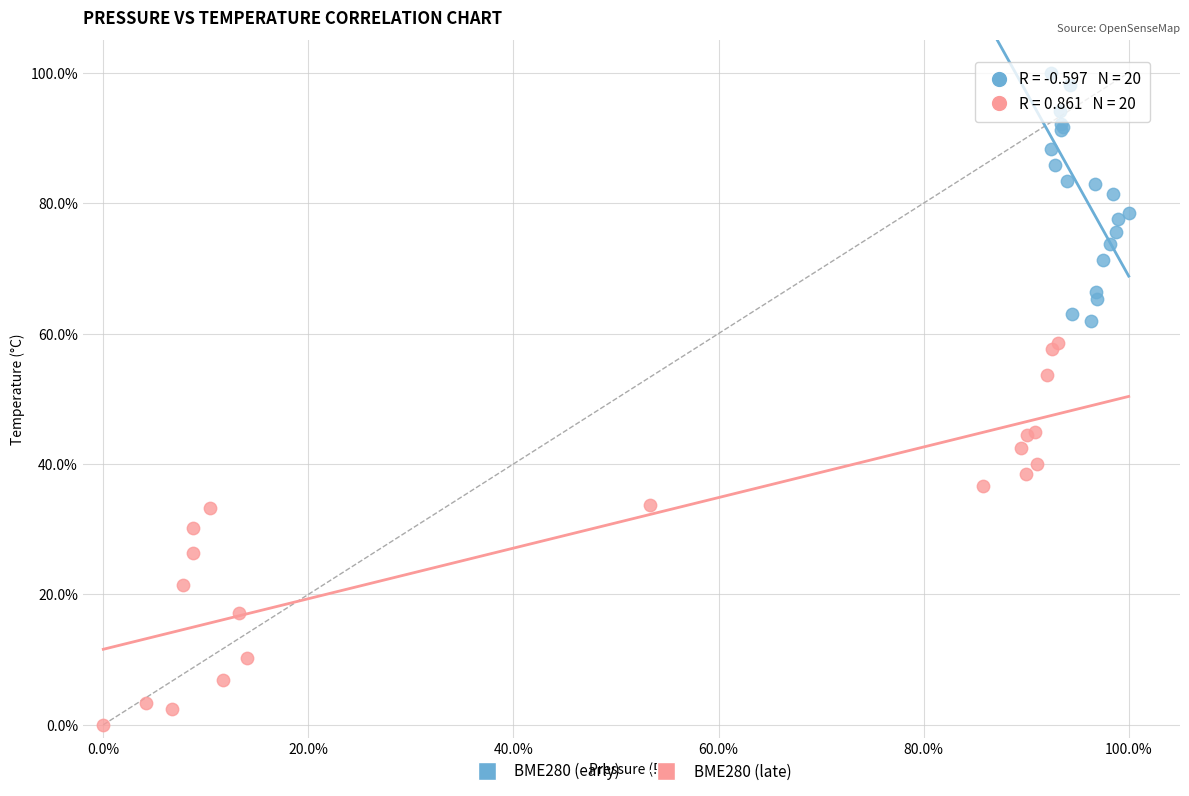

Which series has the widest spread of Y values?

BME280 (late)